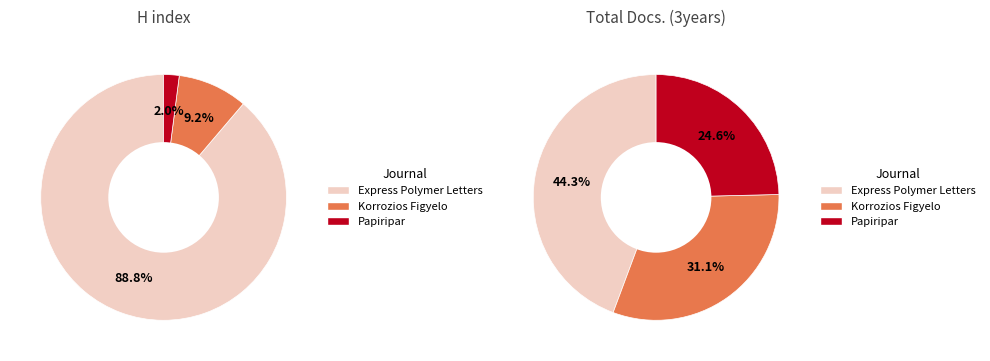

Which has a higher value, Express Polymer Letters or Papiripar?

Express Polymer Letters